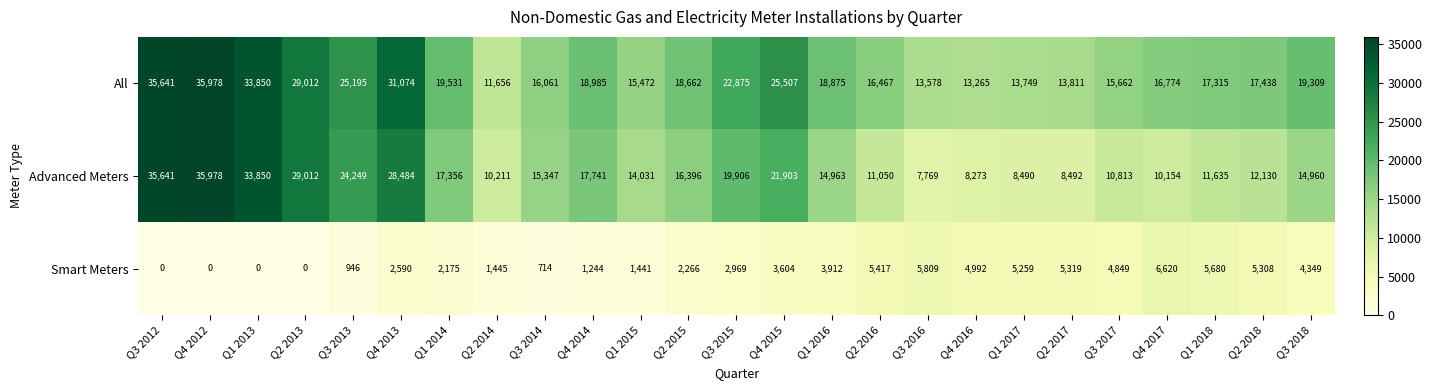

What is the difference between the highest and lowest values at Q3 2012?

35641